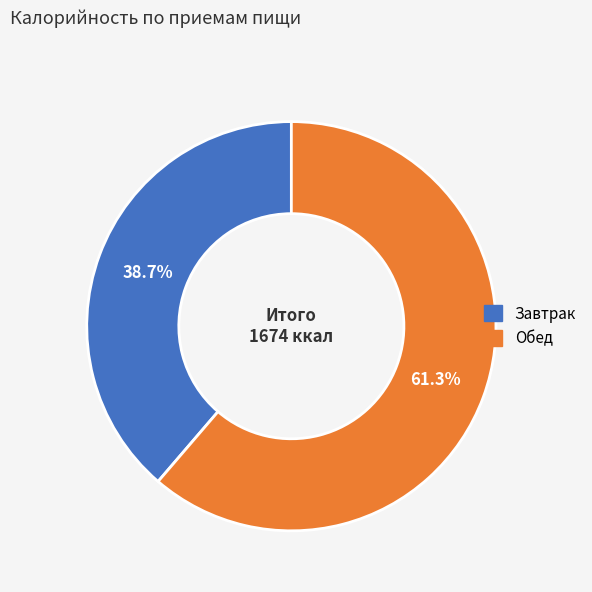

To the nearest percent, what percentage of the pie is Завтрак?

39%